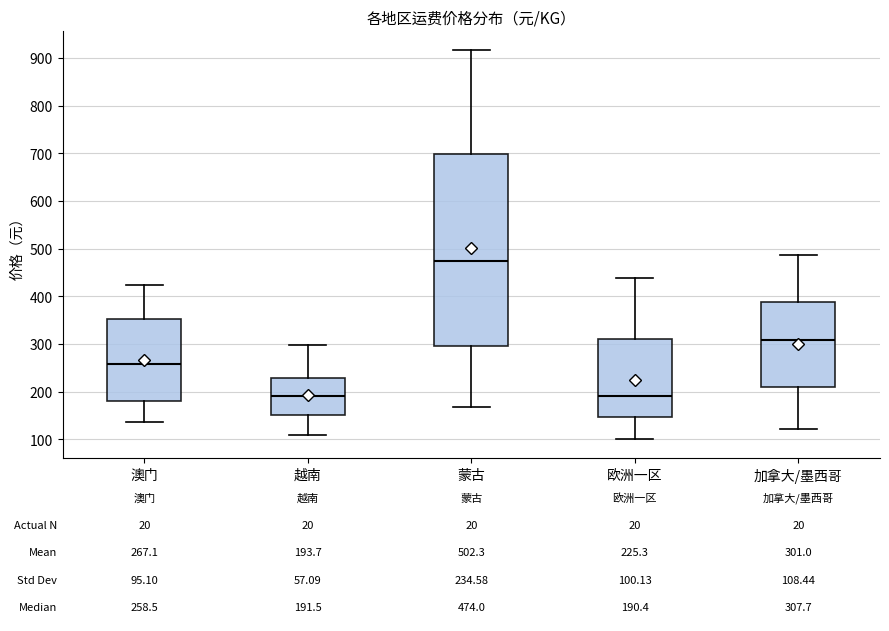

Comparing the boxes themselves (not the whiskers), which one is the tallest?

蒙古